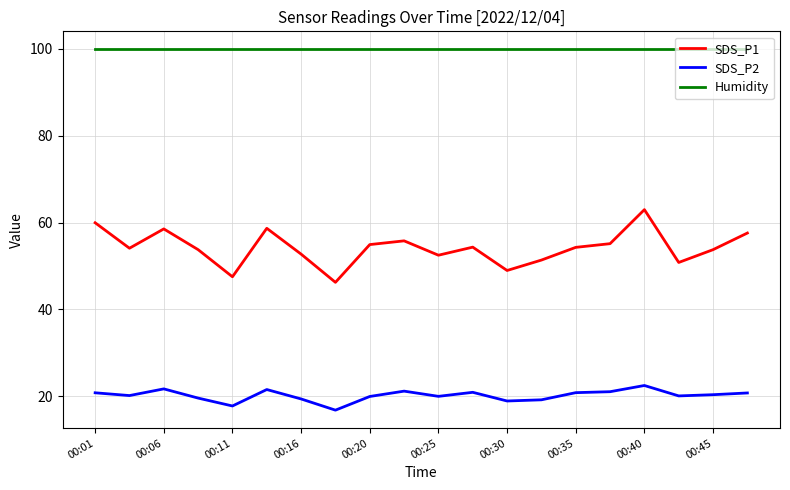

True or false: SDS_P2 and Humidity cross at least once.

False